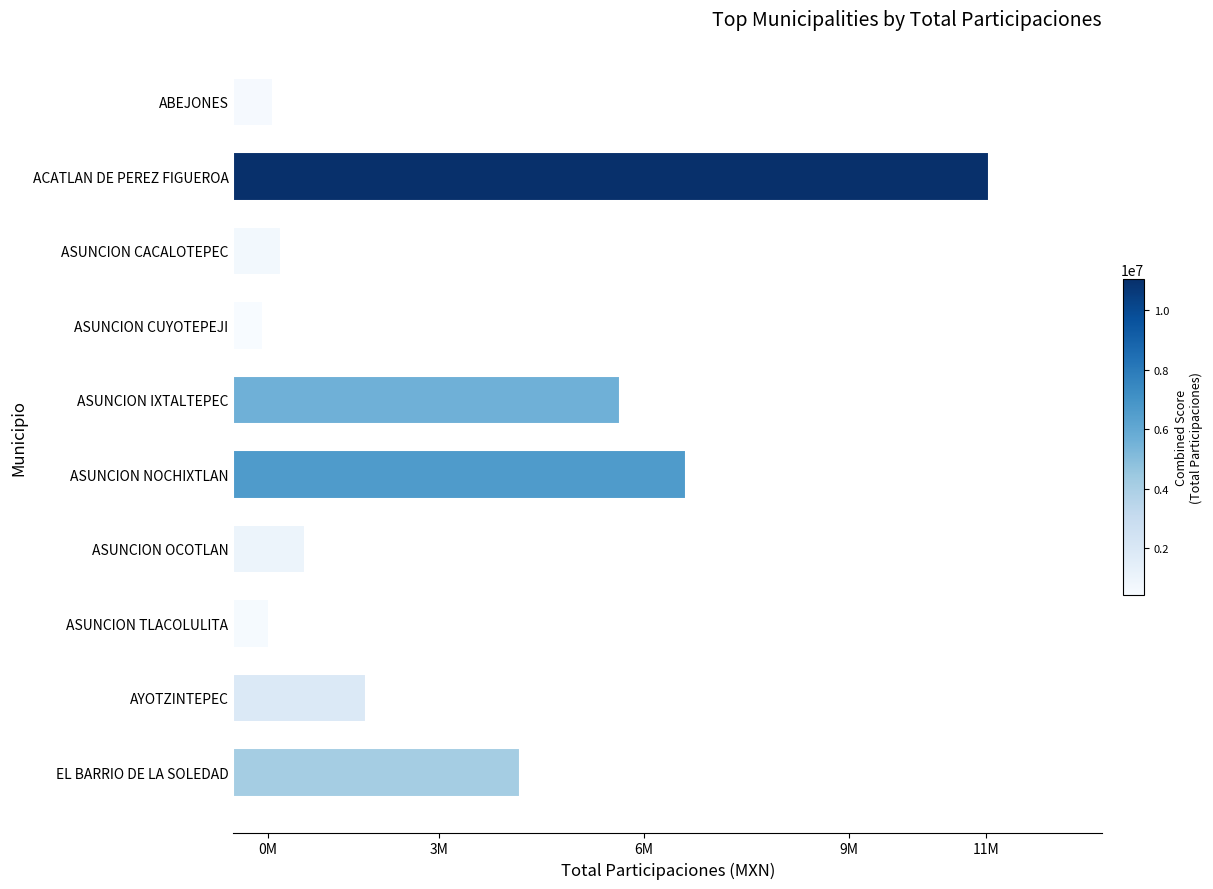

Are the bars horizontal?

Yes